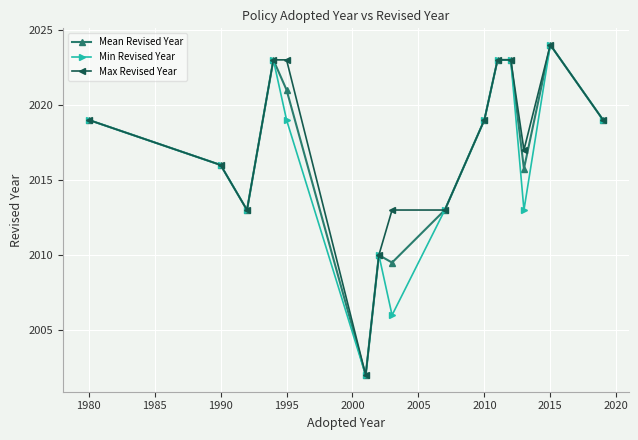

True or false: Mean Revised Year has more than 2 points higher than both neighbors.

True